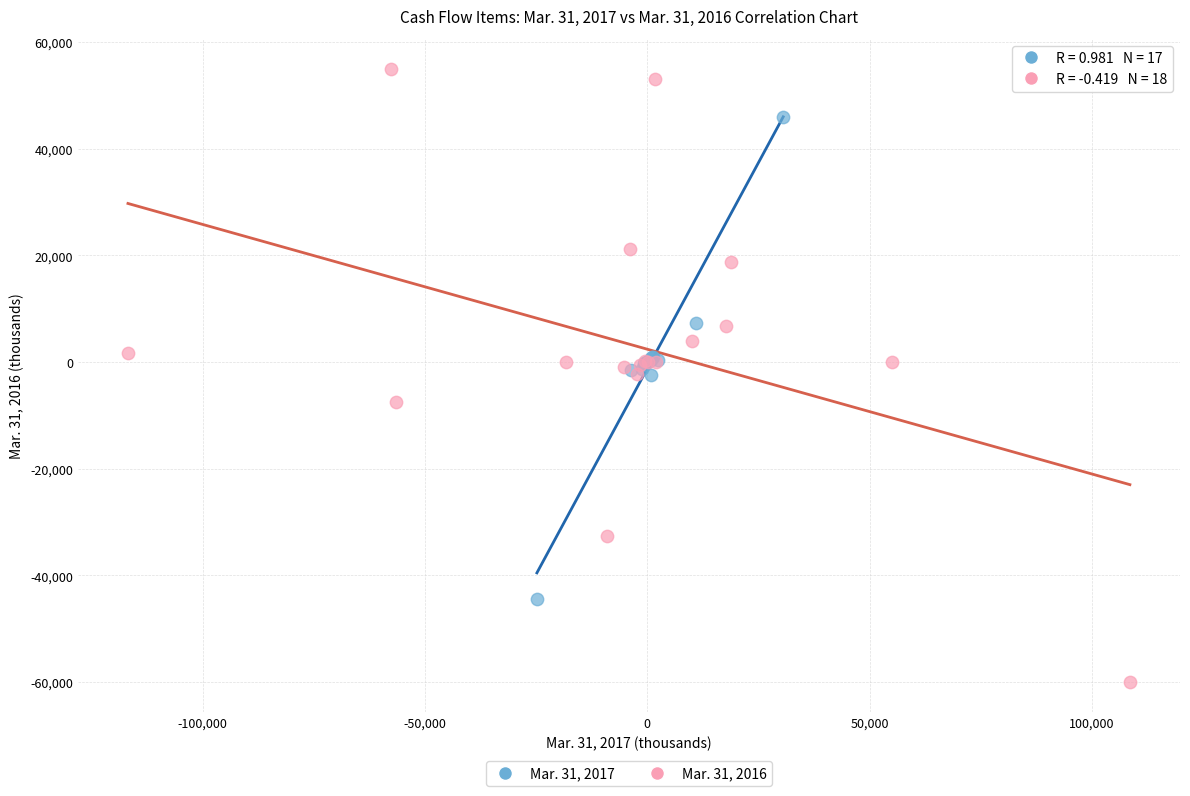

Which series contains the highest Y value?

Mar. 31, 2016